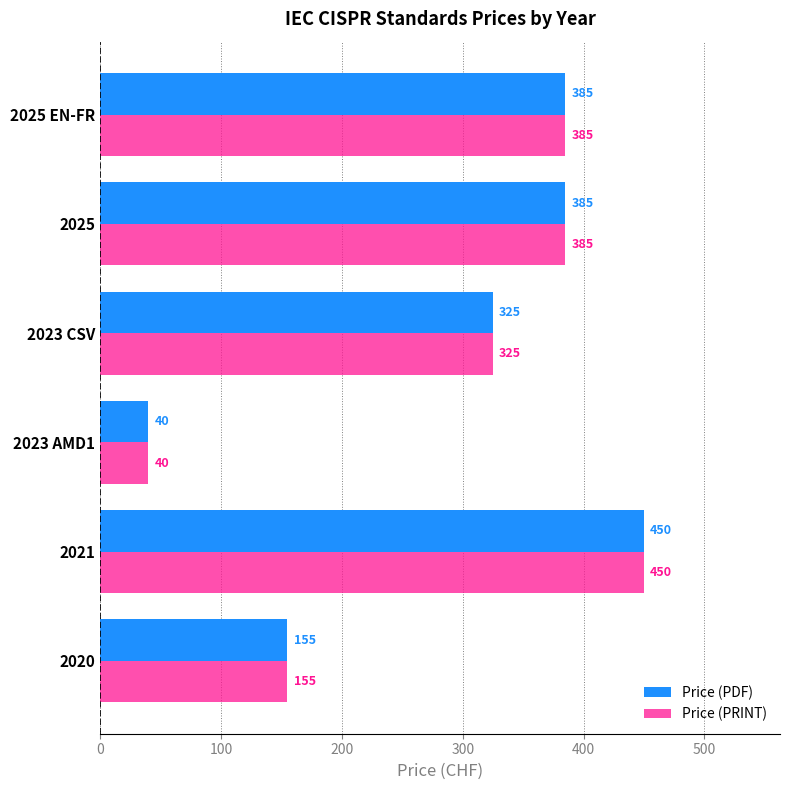

What is the difference between the second highest and minimum values in the Price (PDF) series?

345